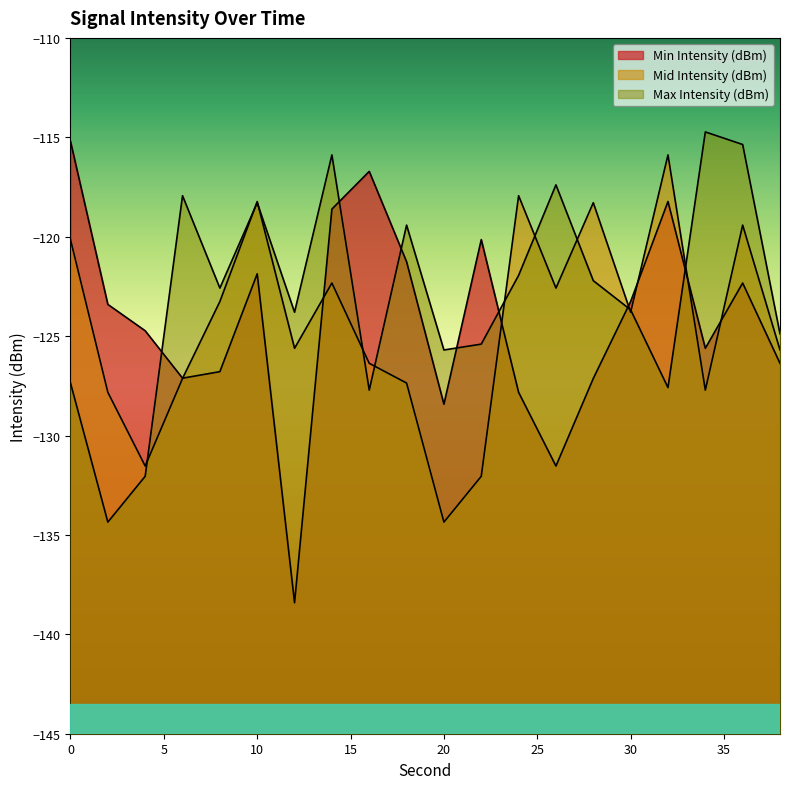

The value of Mid Intensity (dBm) at 38 is -79.3. True or false?

False